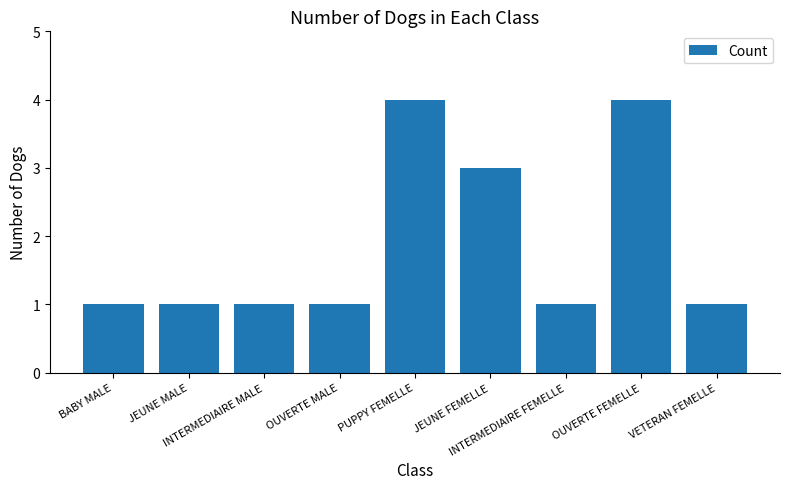

What is the difference between the maximum and minimum values?

3